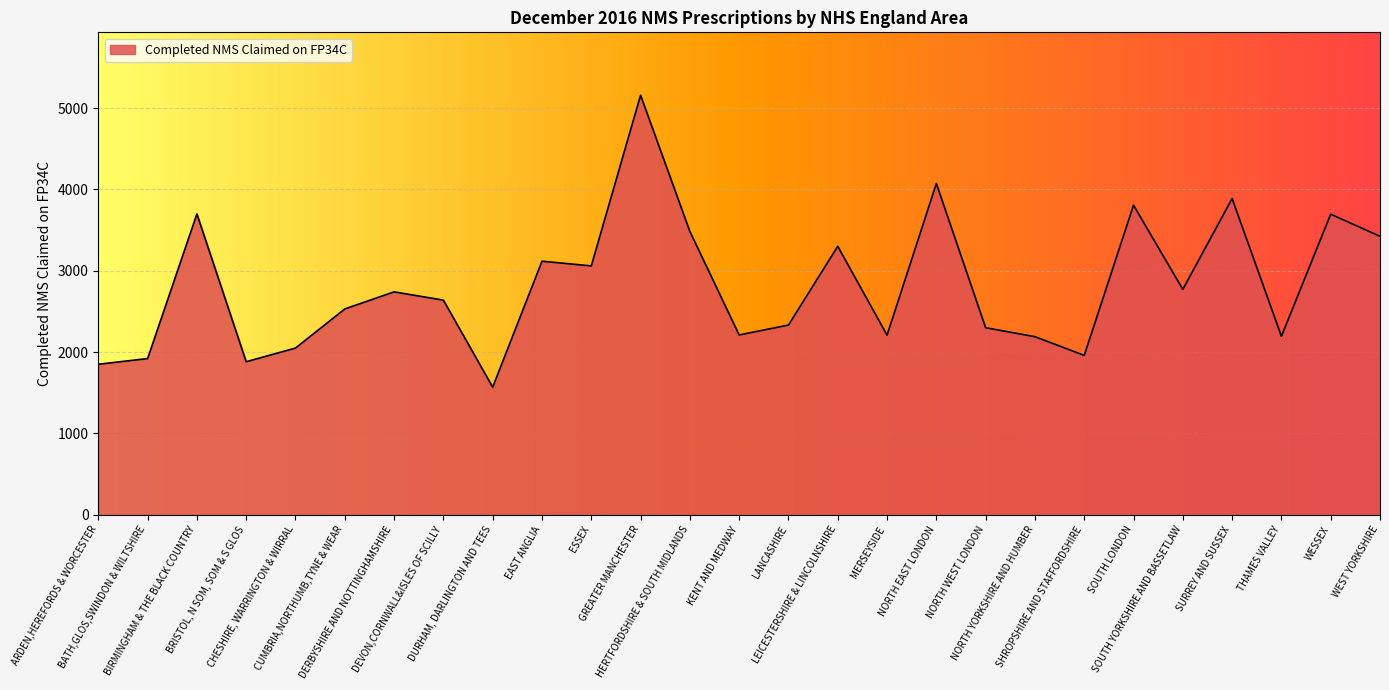

Rank the categories by value from lowest to highest.

DURHAM, DARLINGTON AND TEES, ARDEN,HEREFORDS & WORCESTER, BRISTOL, N SOM, SOM & S GLOS, BATH,GLOS,SWINDON & WILTSHIRE, SHROPSHIRE AND STAFFORDSHIRE, CHESHIRE, WARRINGTON & WIRRAL, NORTH YORKSHIRE AND HUMBER, THAMES VALLEY, MERSEYSIDE, KENT AND MEDWAY, NORTH WEST LONDON, LANCASHIRE, CUMBRIA,NORTHUMB,TYNE & WEAR, DEVON,CORNWALL&ISLES OF SCILLY, DERBYSHIRE AND NOTTINGHAMSHIRE, SOUTH YORKSHIRE AND BASSETLAW, ESSEX, EAST ANGLIA, LEICESTERSHIRE & LINCOLNSHIRE, WEST YORKSHIRE, HERTFORDSHIRE & SOUTH MIDLANDS, WESSEX, BIRMINGHAM & THE BLACK COUNTRY, SOUTH LONDON, SURREY AND SUSSEX, NORTH EAST LONDON, GREATER MANCHESTER